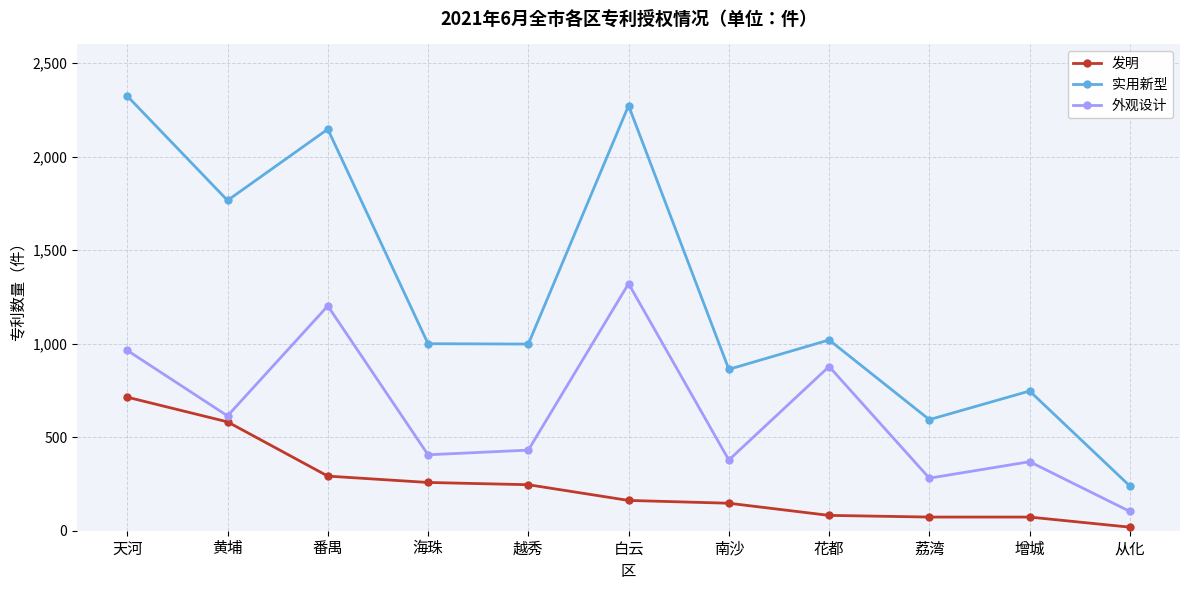

Rank the series by their maximum value, from lowest to highest.

发明, 外观设计, 实用新型